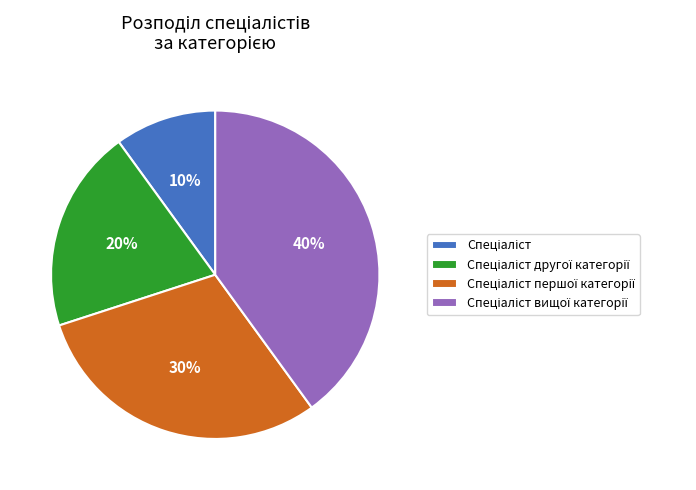

To the nearest percent, what is the difference between the largest and smallest slice percentages?

30%